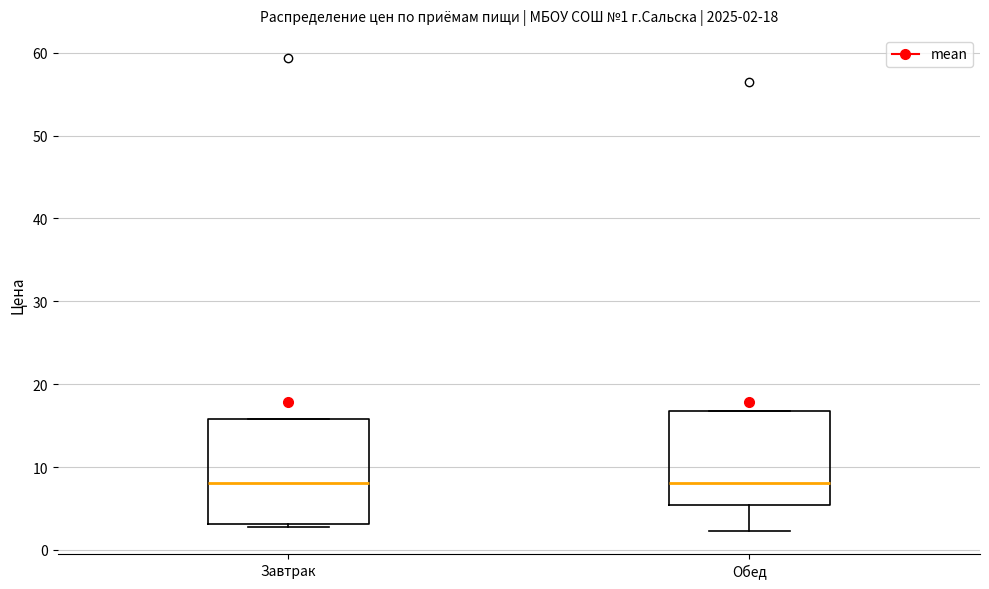

Comparing the boxes themselves (not the whiskers), which one is the tallest?

Завтрак